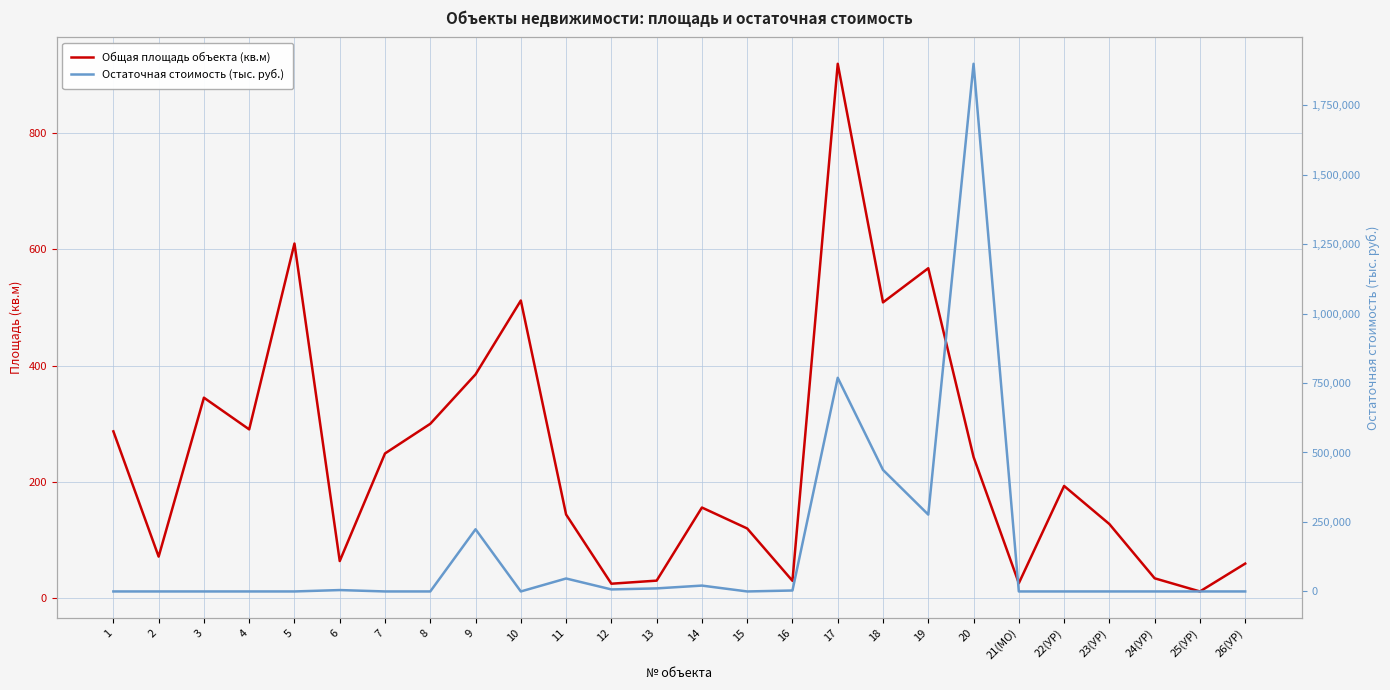

What are all the series names shown in the legend?

Общая площадь объекта (кв.м), Остаточная стоимость (тыс. руб.)